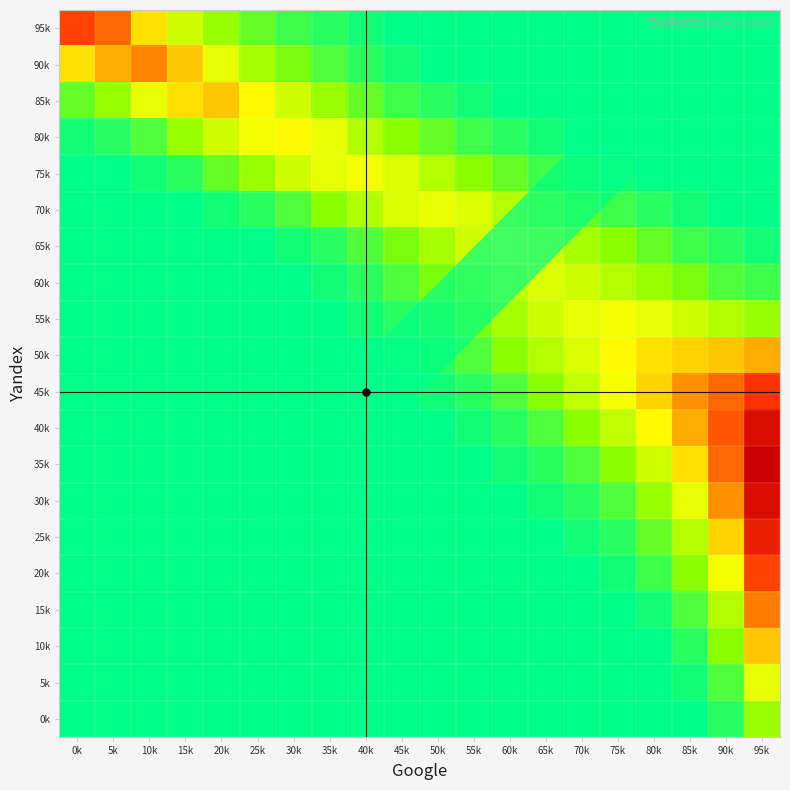

What is the maximum value shown in the chart?

45